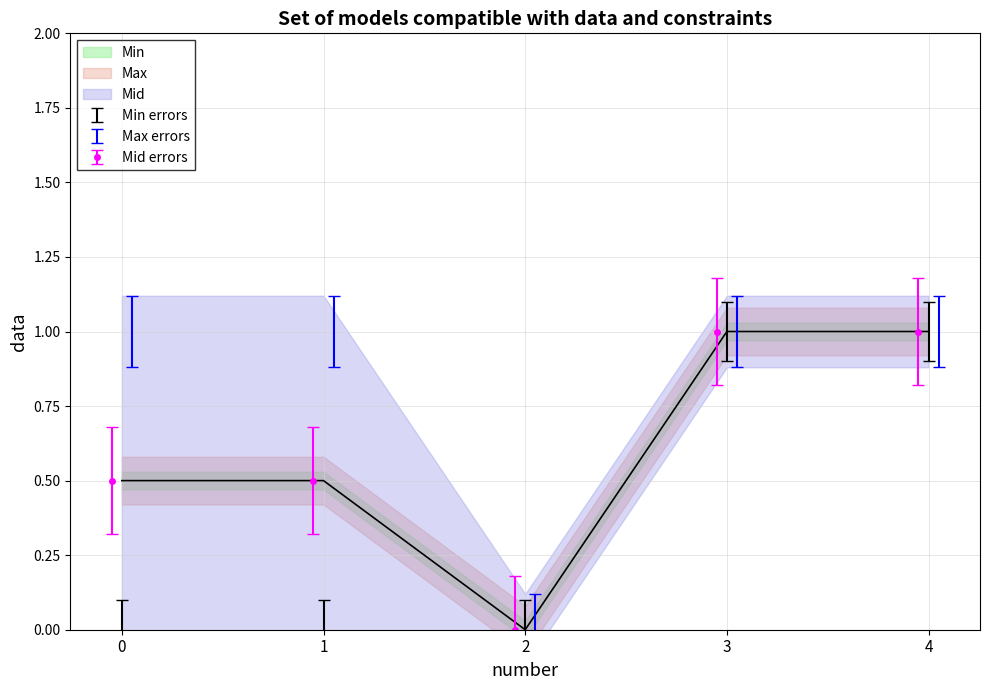

What is the value of the Mid errors point at the 1st from the left?

0.5